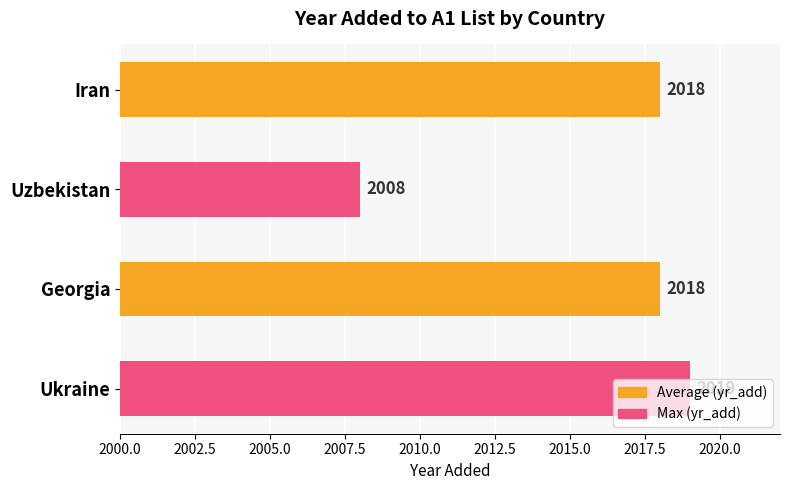

How many values are below 2018?

1